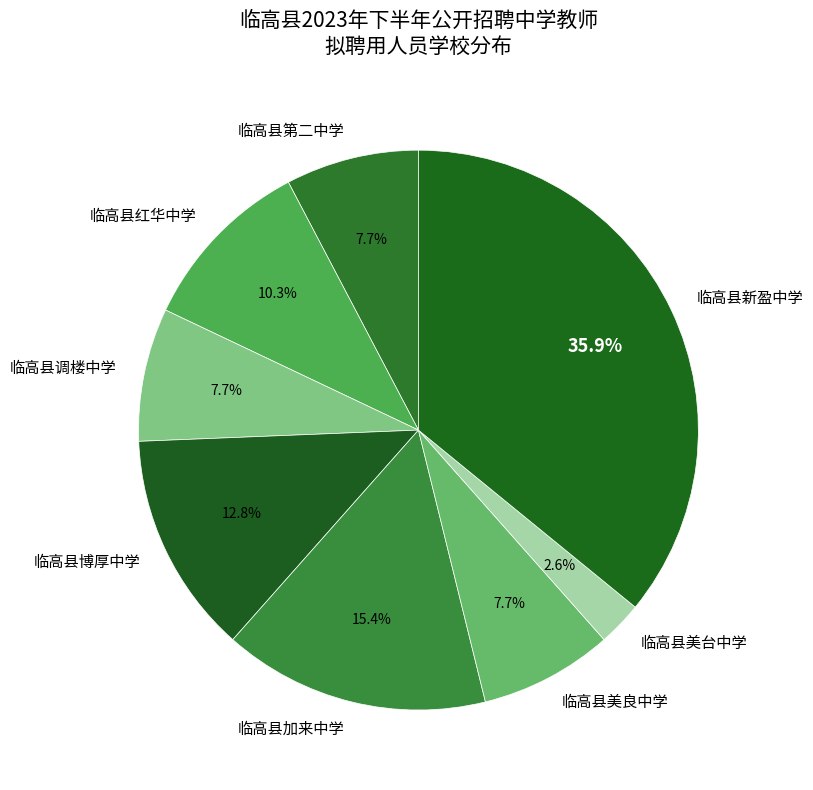

Do 临高县博厚中学 and 临高县美良中学 together represent more than half of the pie?

No